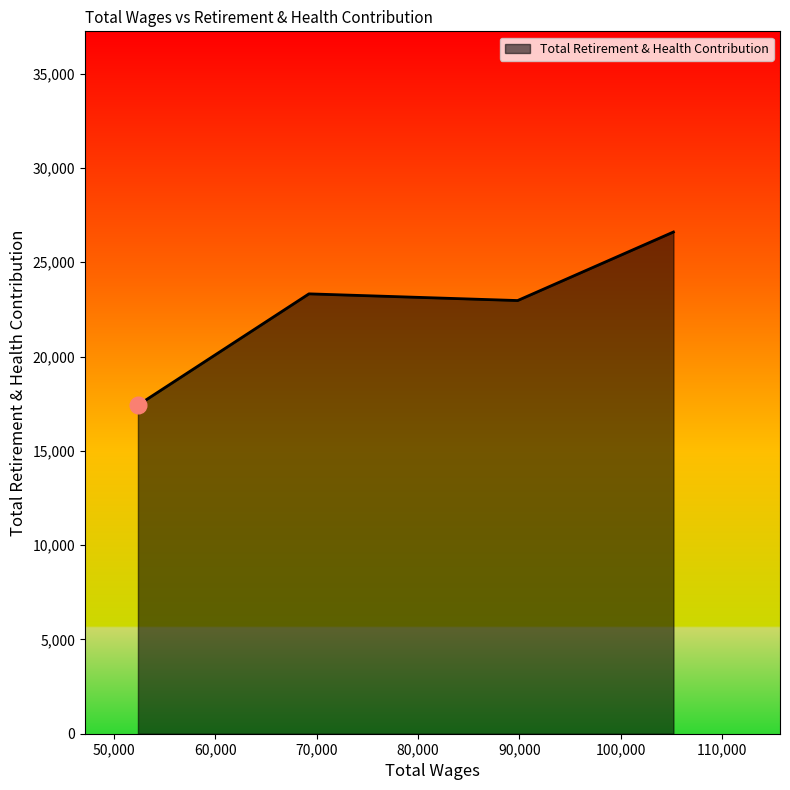

What is the greatest value displayed?

26605